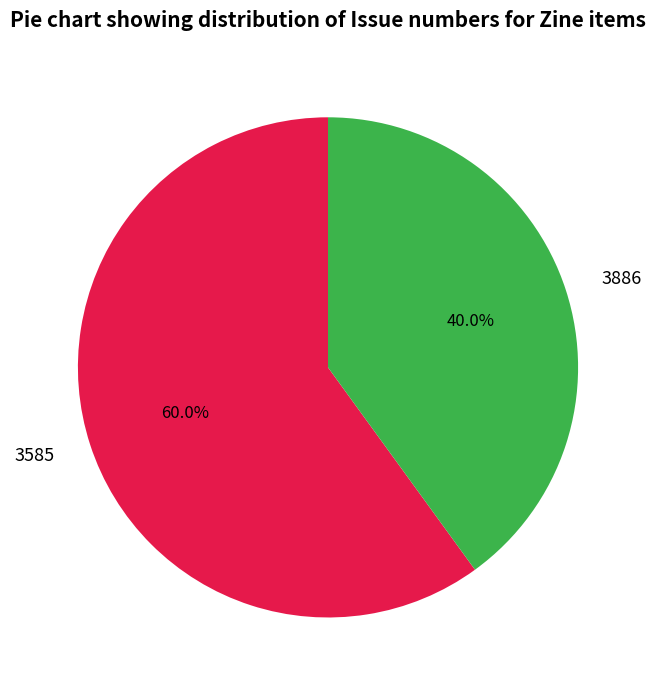

To the nearest percent, what percentage of the pie is 3886?

40%